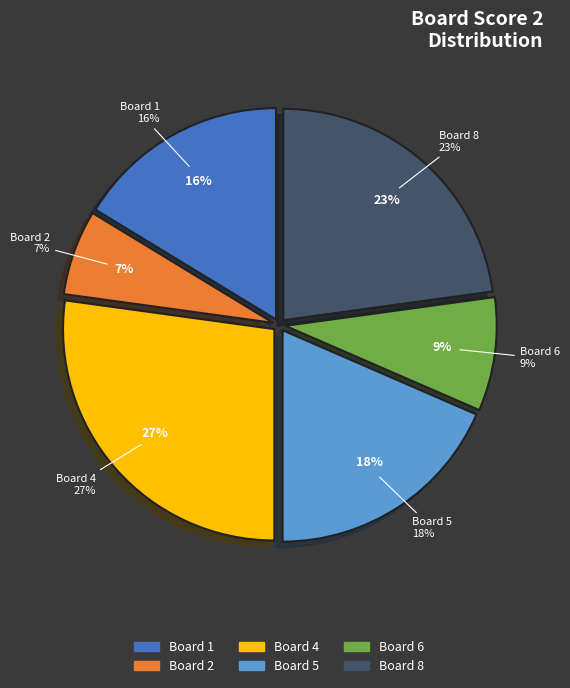

True or false: 5 accounts for 27% of the total.

False